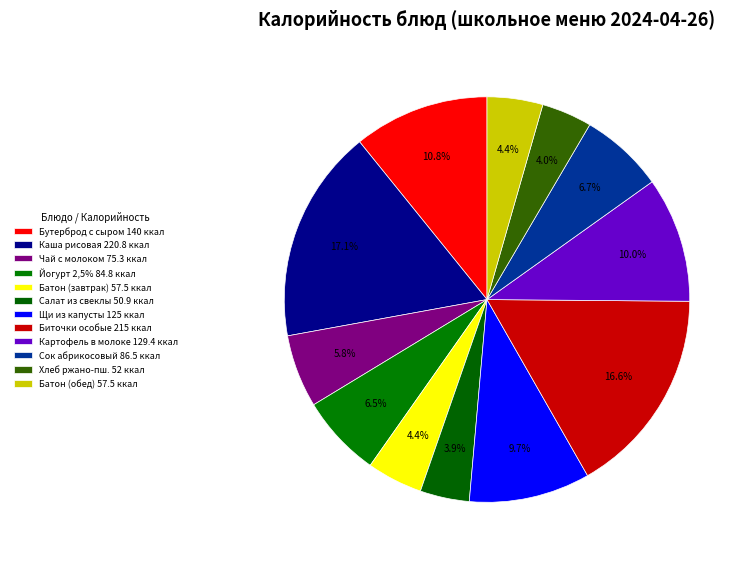

How many slices are in this pie chart?

12